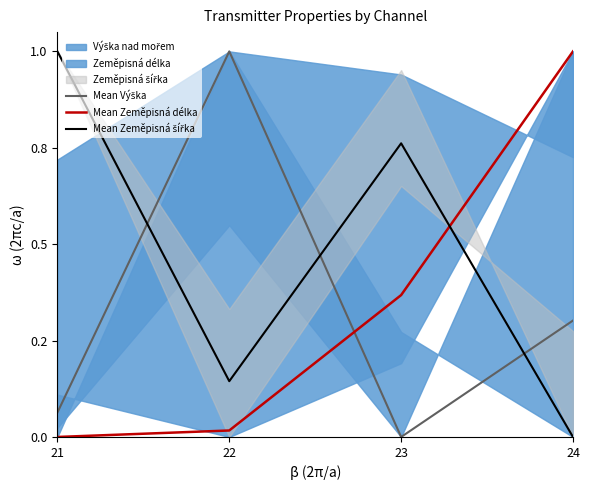

Where is the first local minimum for Mean Zeměpisná šířka?

22